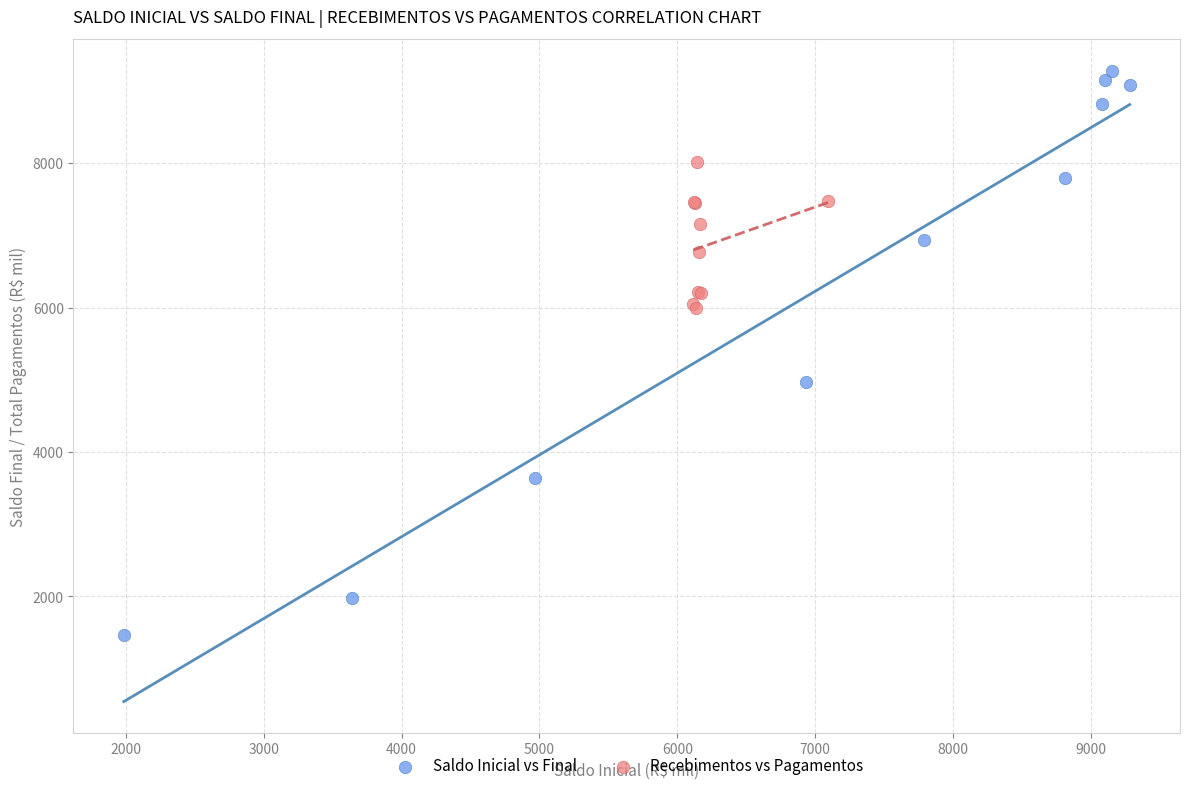

Which series reaches the maximum Y coordinate?

Saldo Inicial vs Final